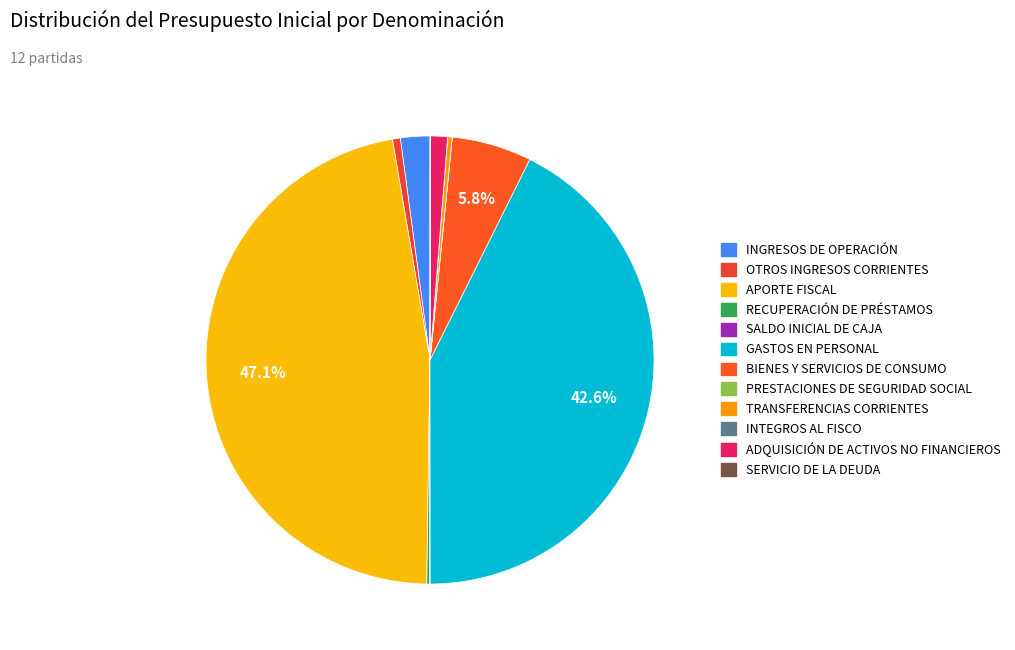

The GASTOS EN PERSONAL slice represents 49% of the pie. True or false?

False